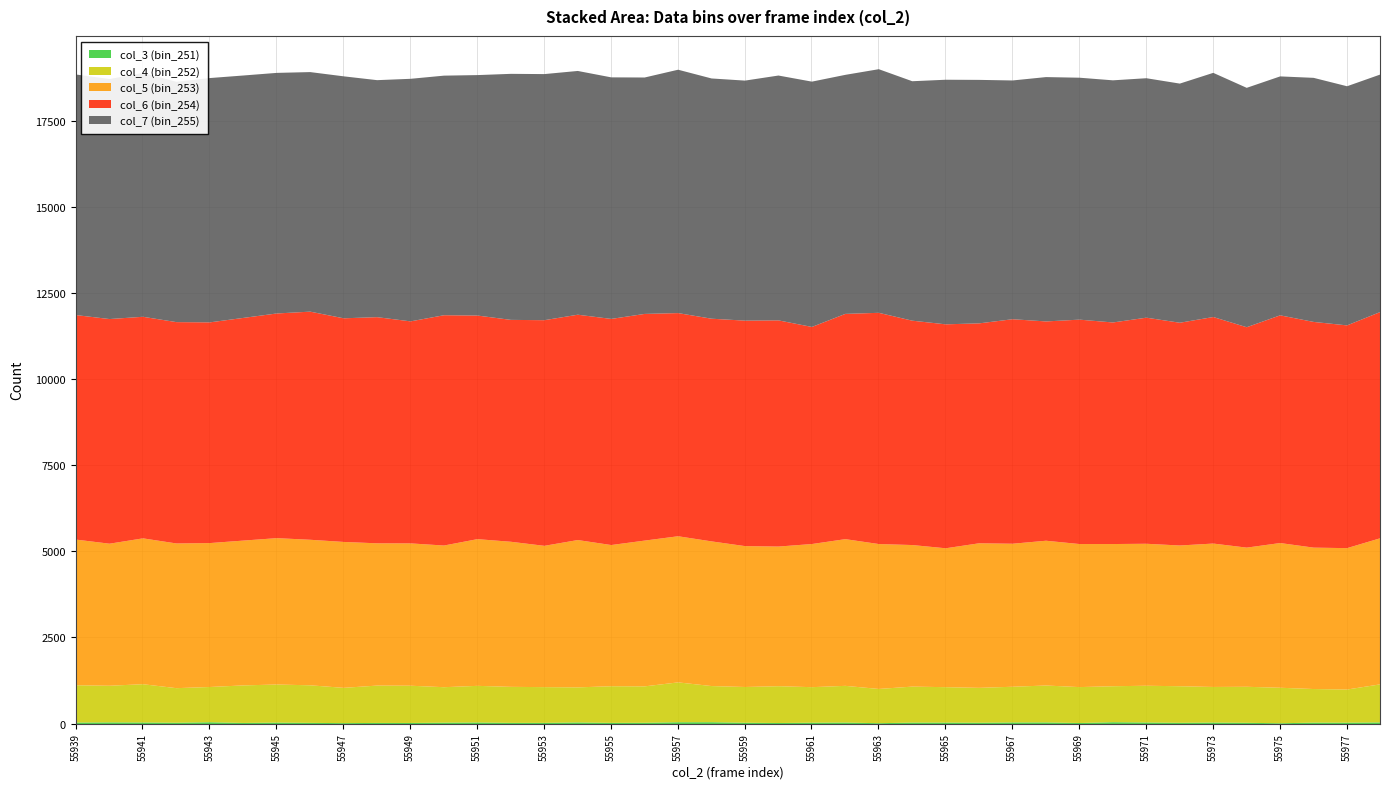

Read the col_7 (bin_255) value at 55943, to the nearest 10.

7090